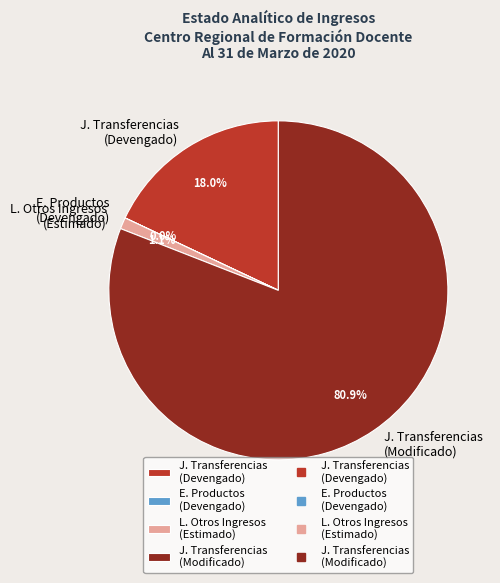

Approximately how many times larger is the value at J. Transferencias (Modificado) compared to J. Transferencias (Devengado)?

4.5